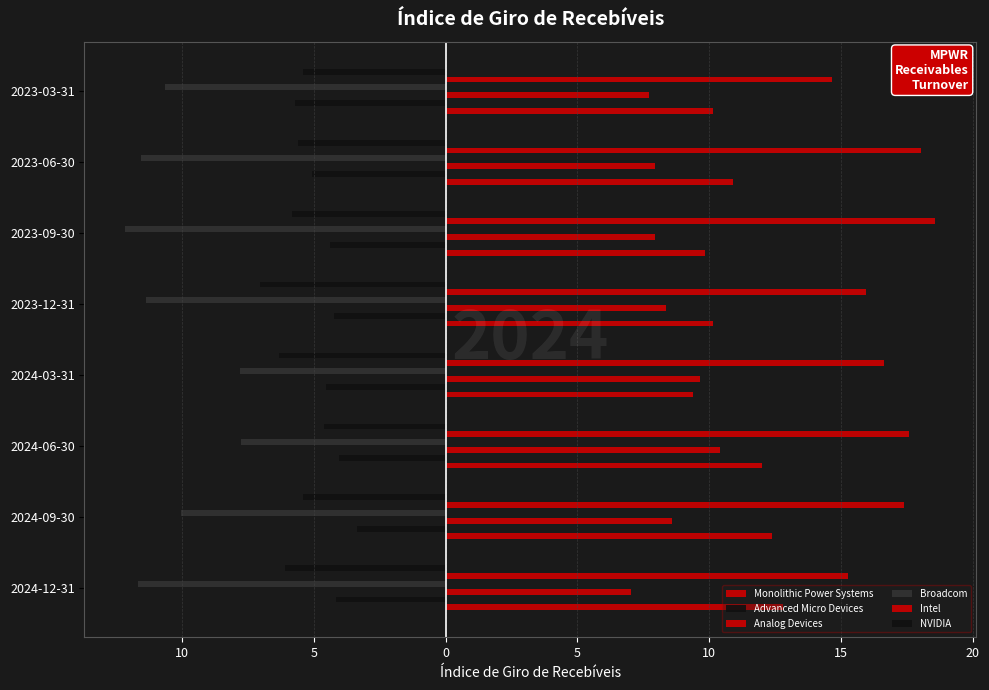

Count the number of categories in the chart.

8